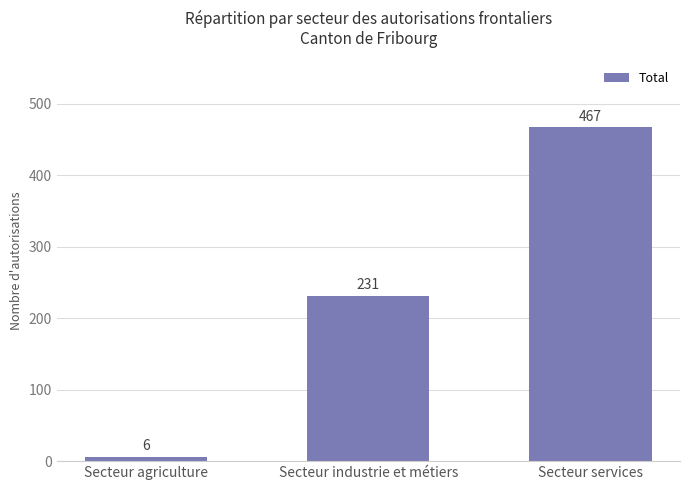

Reading left to right, what are all the values shown in this chart?

Secteur agriculture=6	Secteur industrie et métiers=231	Secteur services=467